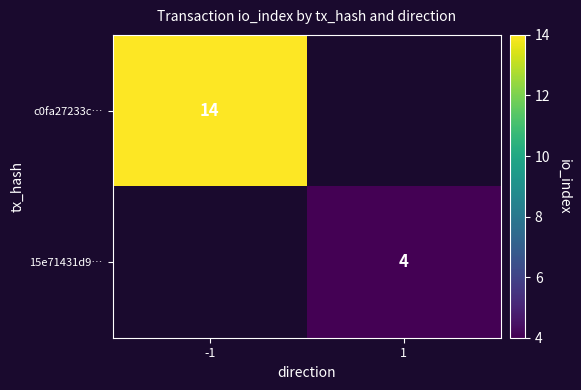

At how many categories does at least one series exceed 12?

1